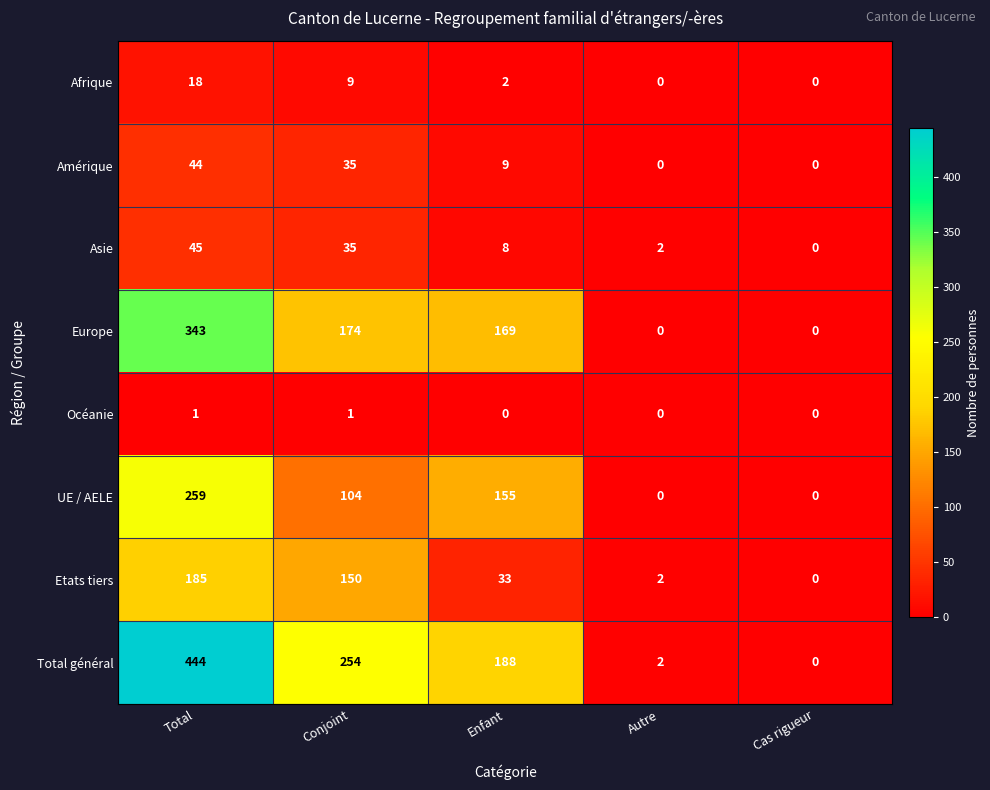

Is it true that UE / AELE equals -115 at Cas rigueur?

False